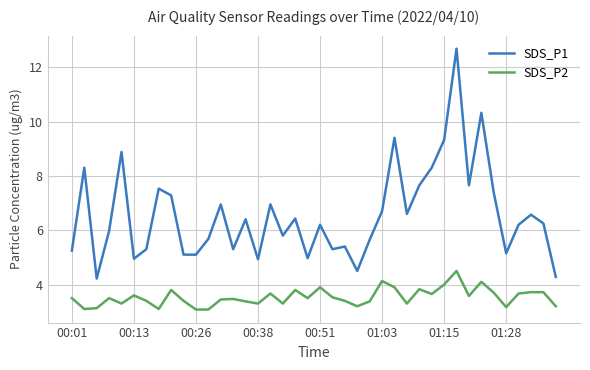

Rank the series by their maximum value, from highest to lowest.

SDS_P1, SDS_P2